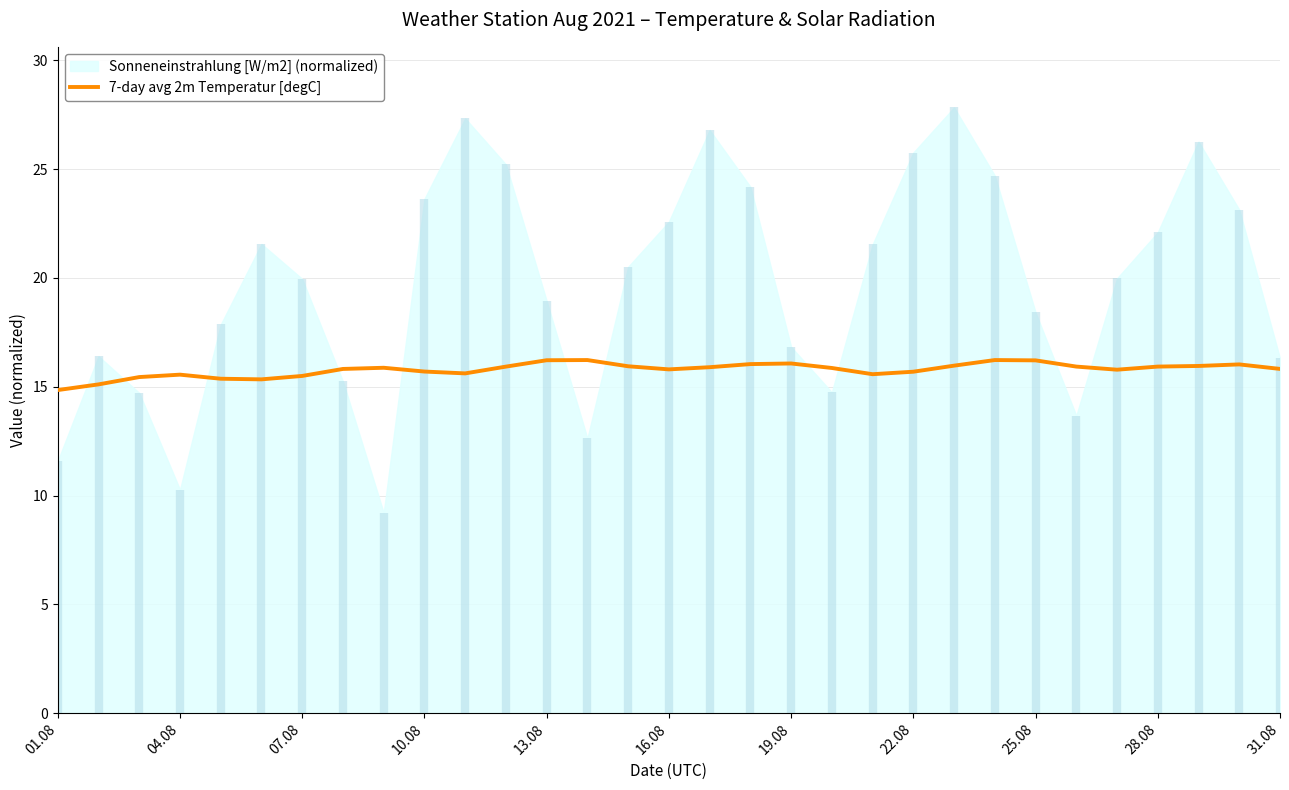

Is it true that 7-day avg 2m Temperatur [degC] equals 26.3 at 07.08?

False